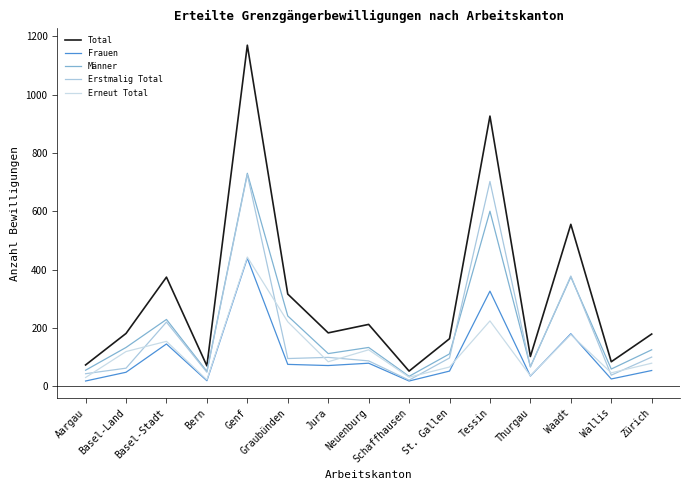

Rank the series by their maximum value, from lowest to highest.

Frauen, Erneut Total, Erstmalig Total, Männer, Total